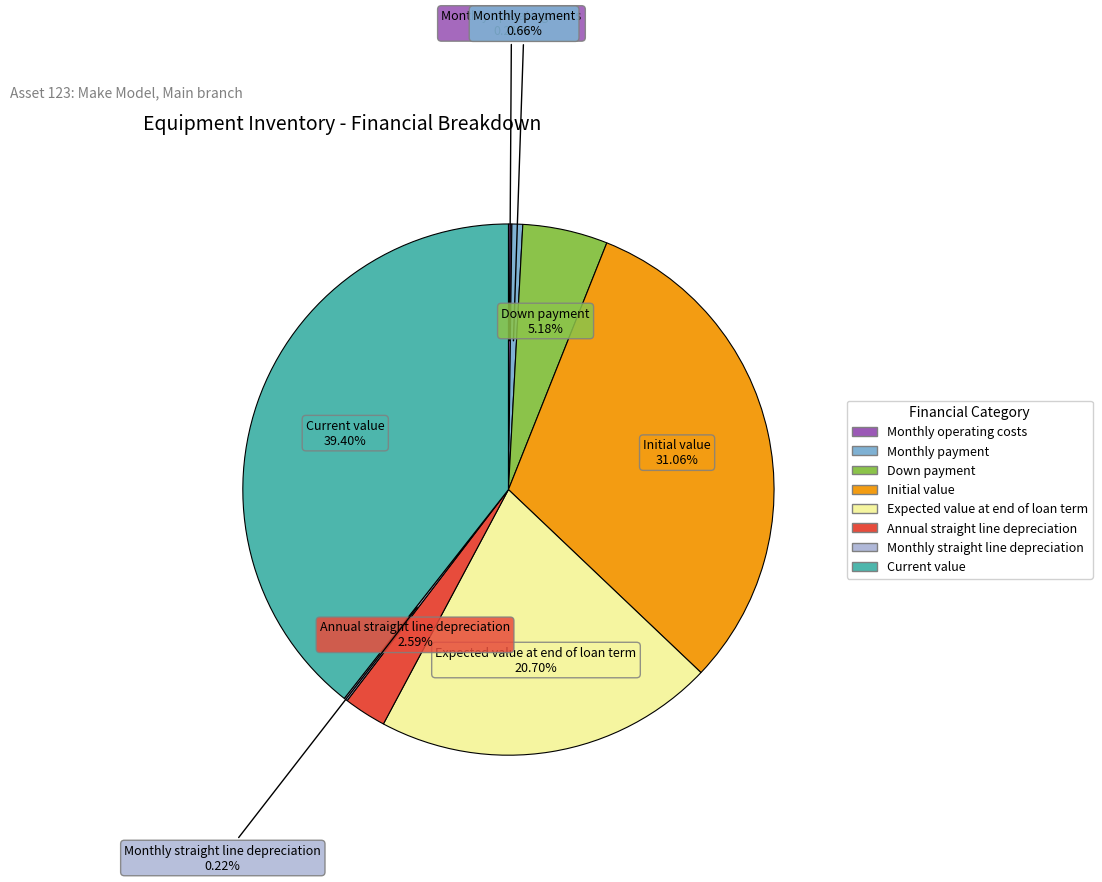

What portion of the pie excludes Annual straight line depreciation?

97.4%